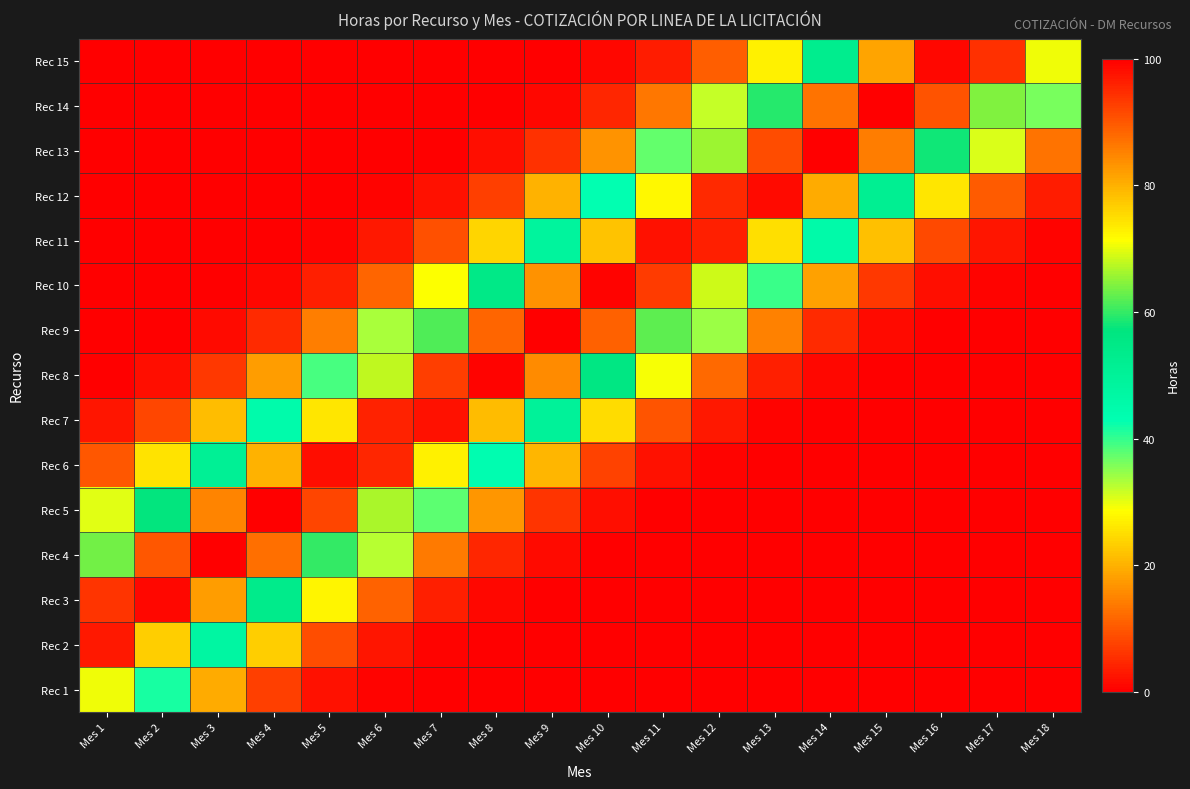

At how many categories does at least one series exceed 22?

18